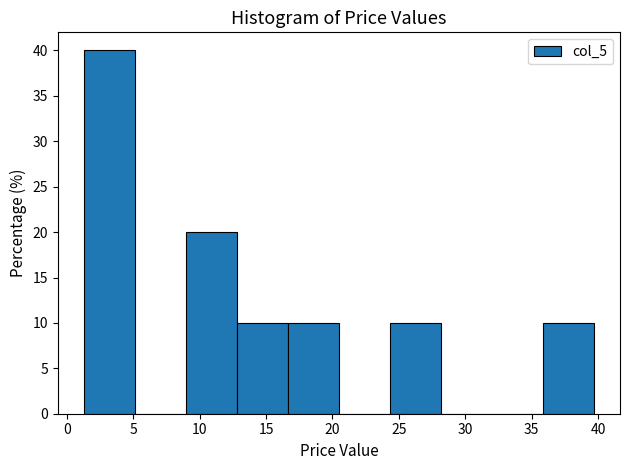

How tall is the bar that spans 36.0 to 39.5 on the x-axis? Neither the bar edges nor the heights are printed on the chart, so give them approximately, as read against the axes.

10